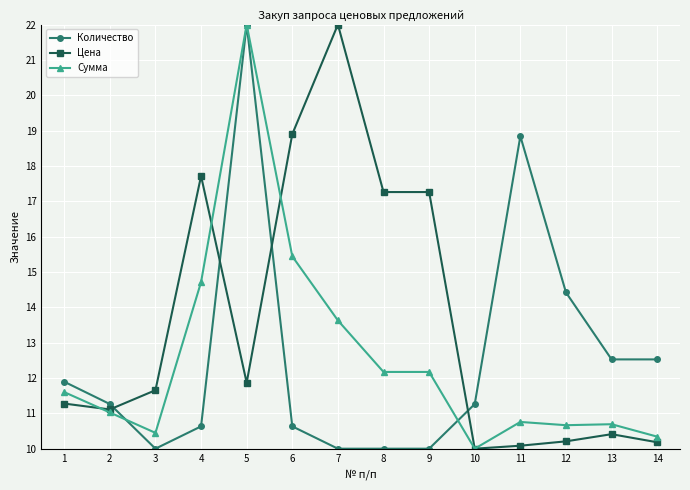

What is the value of the Сумма point at the 1st from the left?

11.6